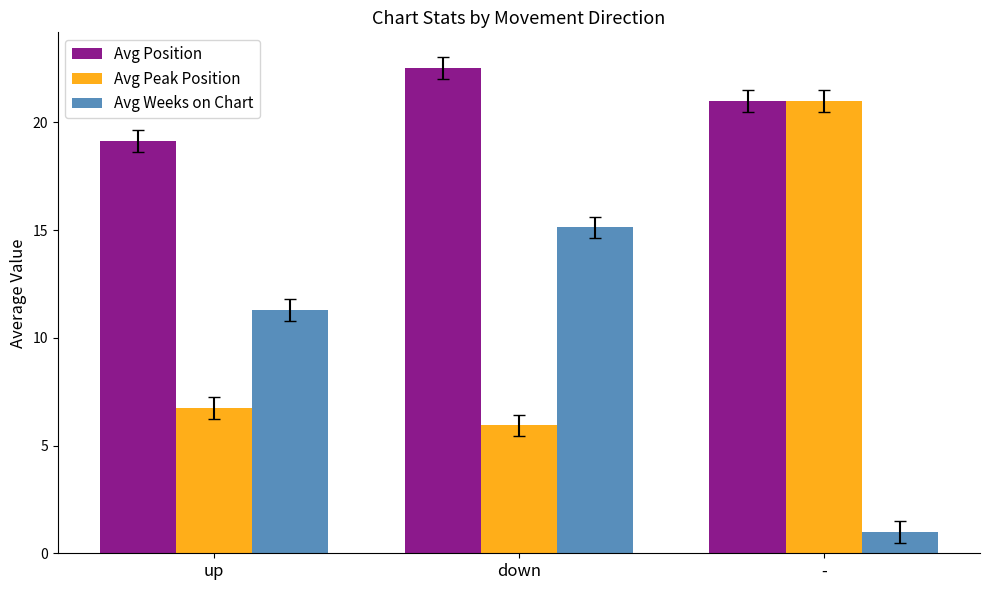

What position from the right is -?

1